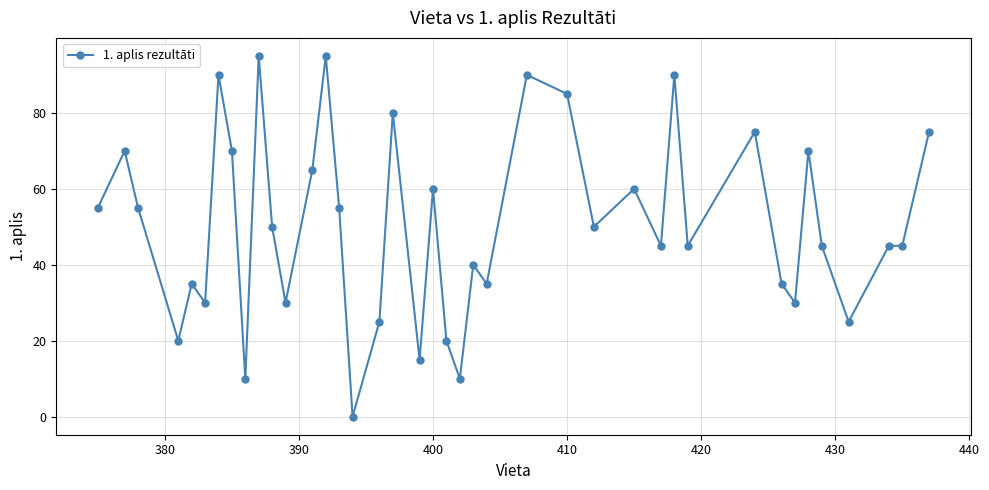

Count the number of data series in this chart.

1